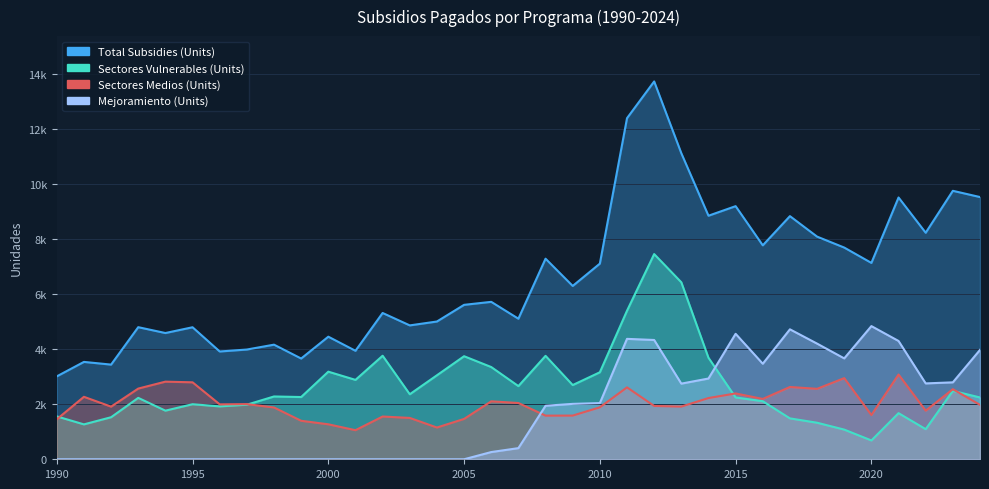

What is the value of the Sectores Vulnerables (Units) point at the 14th from the left?

2365